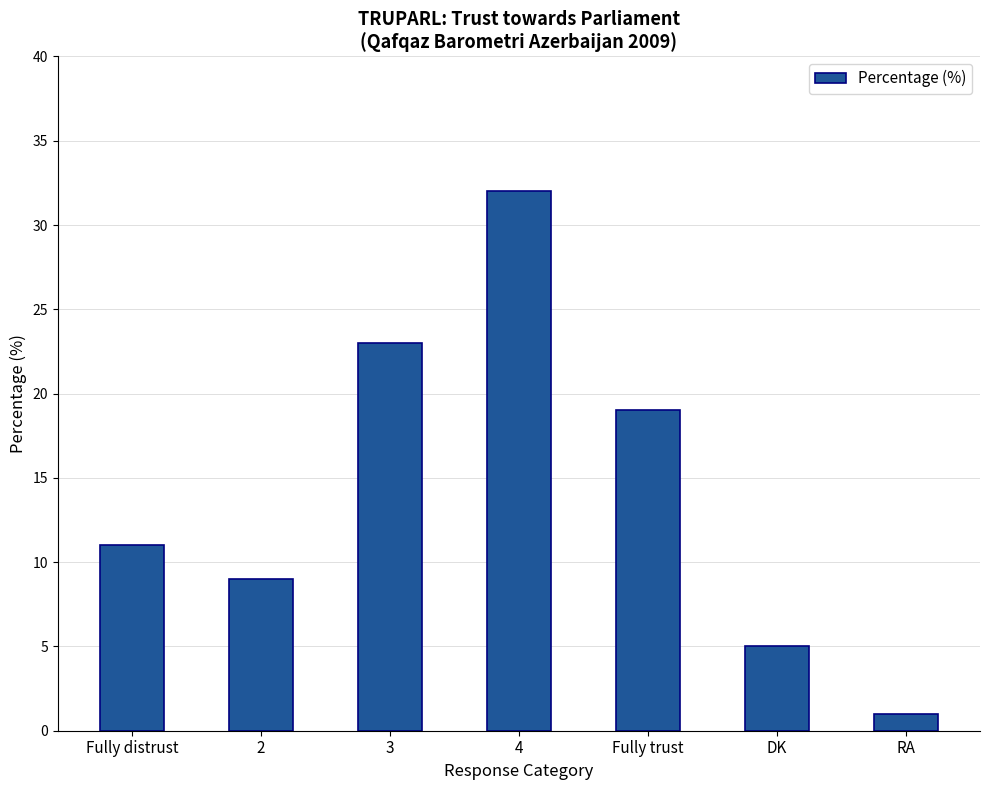

How many series are shown in this chart?

1